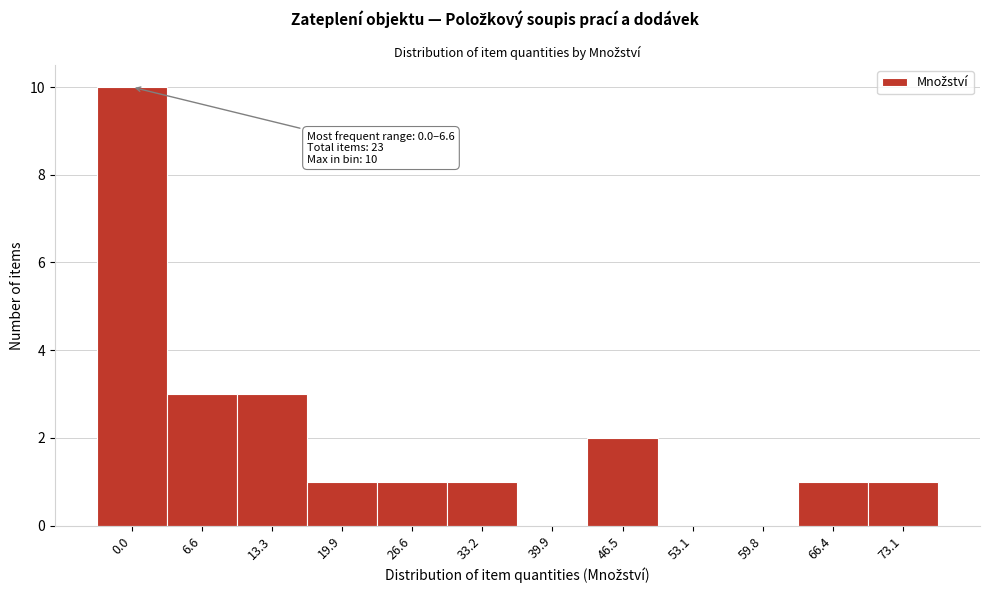

Reading right to left, extract all data points from this chart.

73.1=1	66.4=1	59.8=0	53.1=0	46.5=2	39.9=0	33.2=1	26.6=1	19.9=1	13.3=3	6.6=3	0.0=10